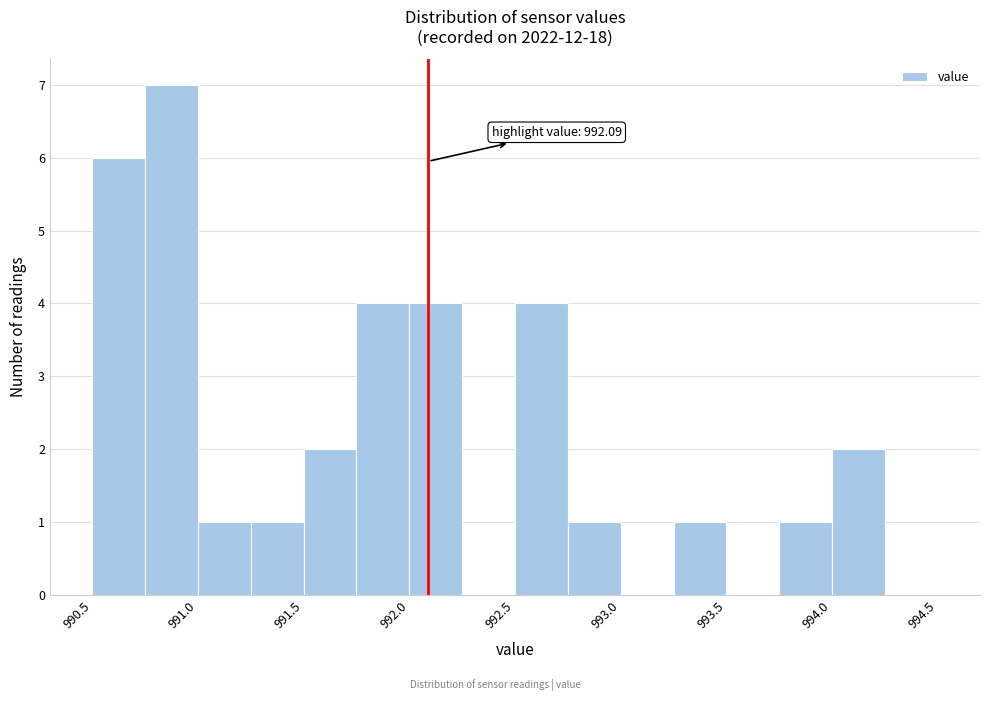

Over which range of the x-axis is the bar tallest?

990.75 to 991.00